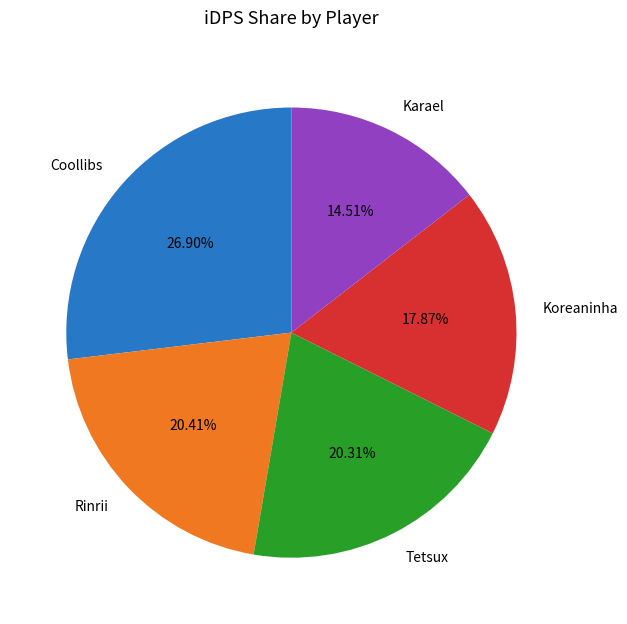

Does Rinrii account for over 50% of the chart?

No